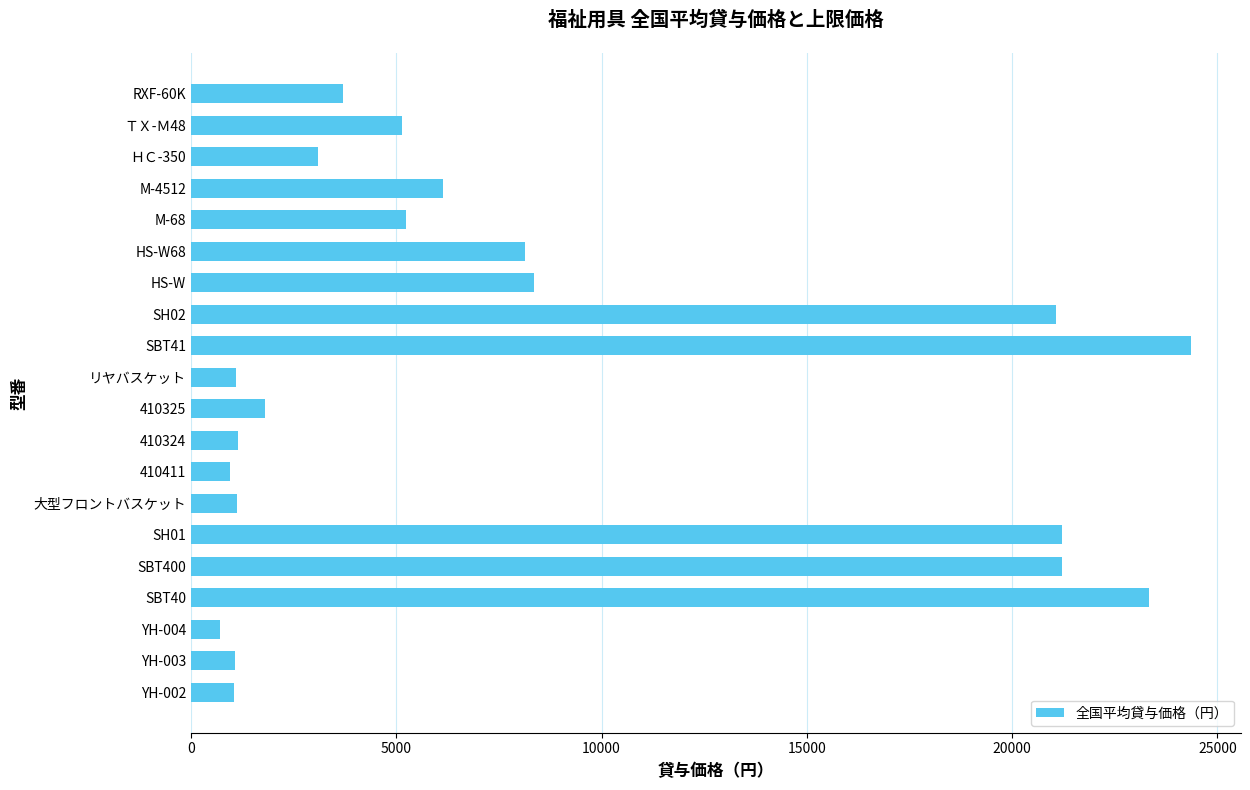

The chart shows a value of 1893 at M-4512. True or false?

False